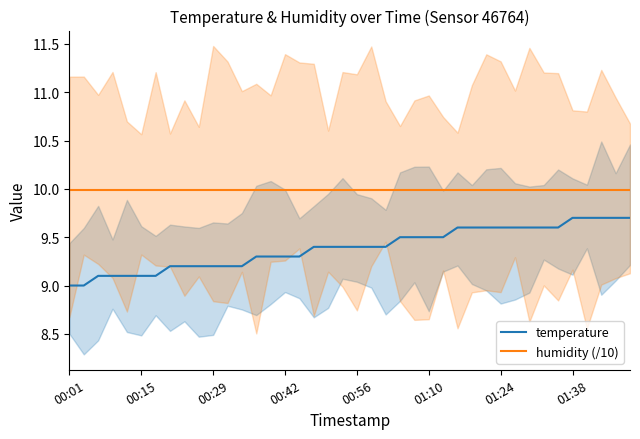

Rank the series at 19 from highest to lowest value.

humidity (/10), temperature